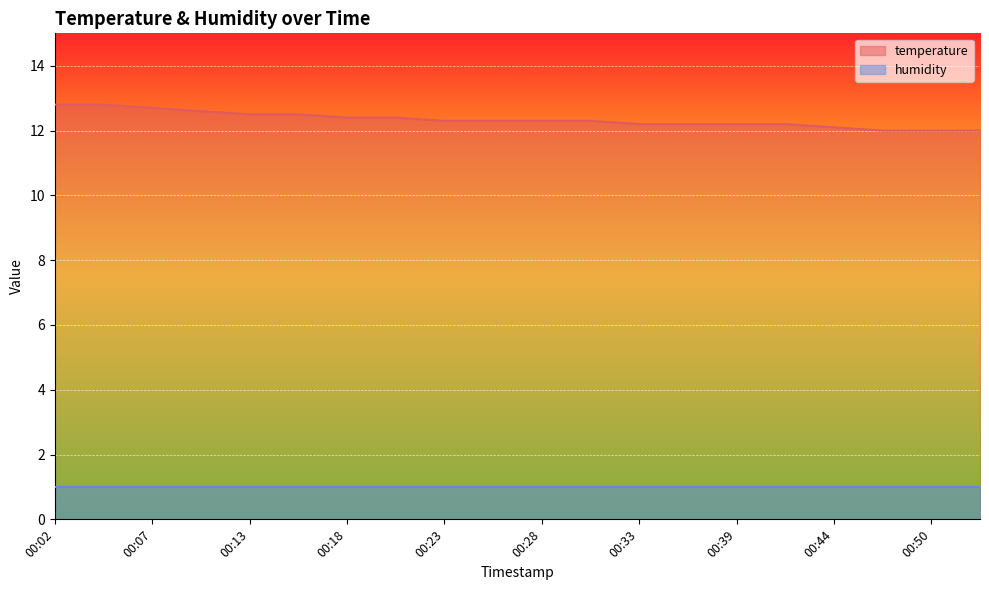

Which has a higher value, 00:36 or 00:44?

00:36